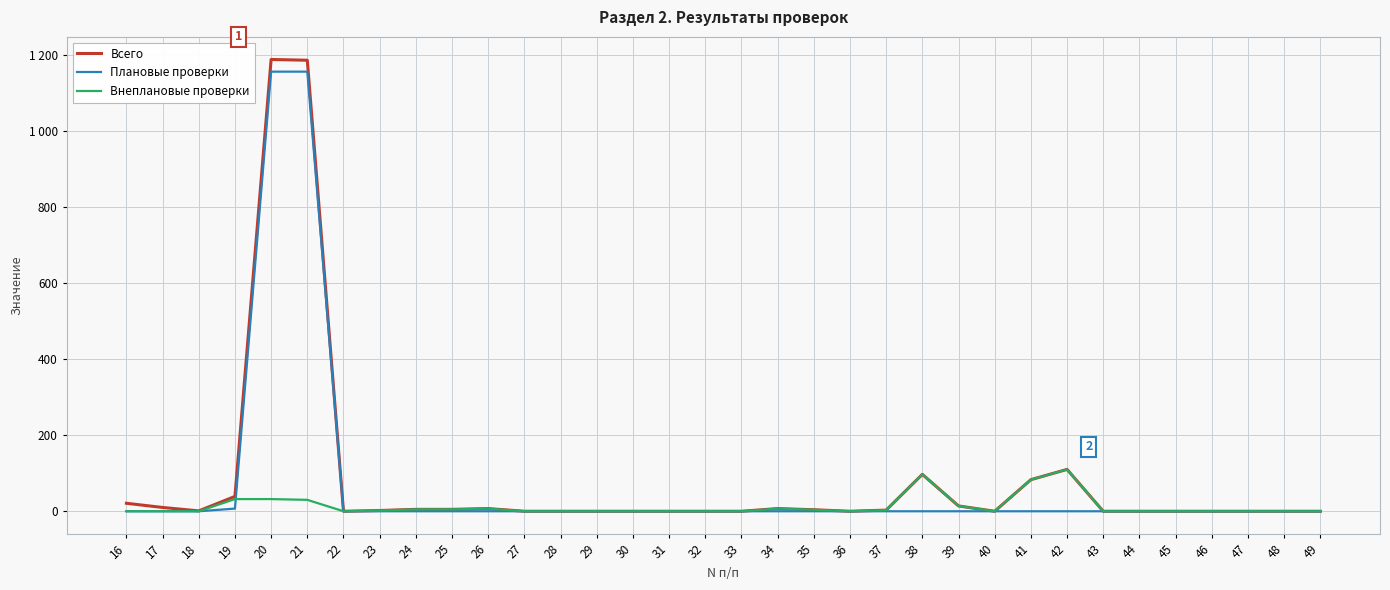

What are all the series names shown in the legend?

Всего, Плановые проверки, Внеплановые проверки